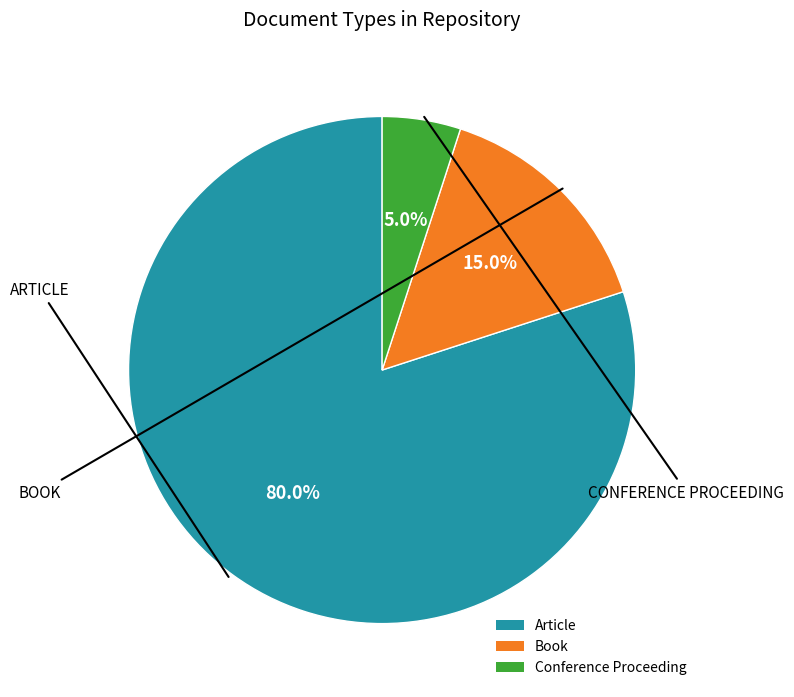

Does Book account for over 50% of the chart?

No